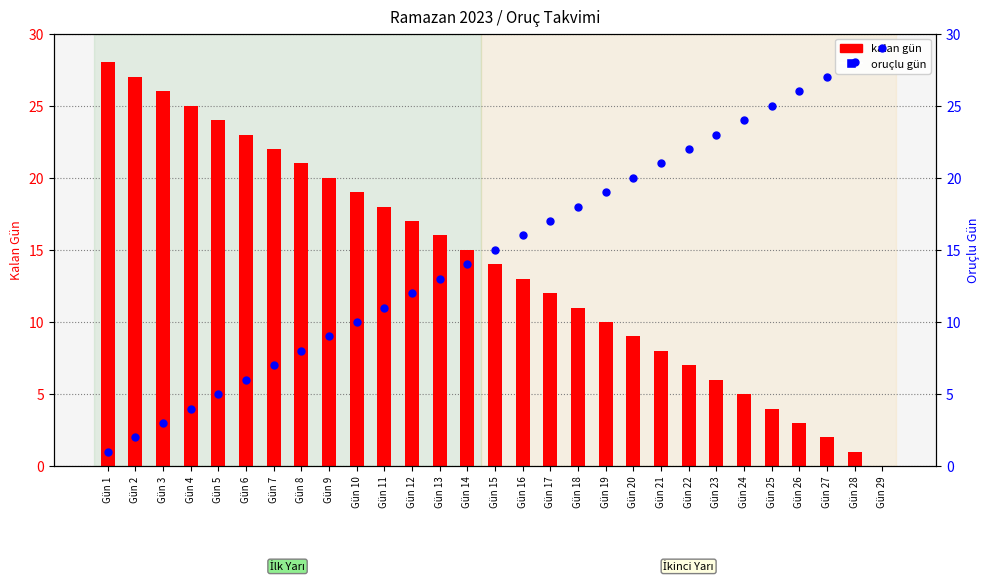

What are all the series names shown in the legend?

kalan gün, oruçlu gün